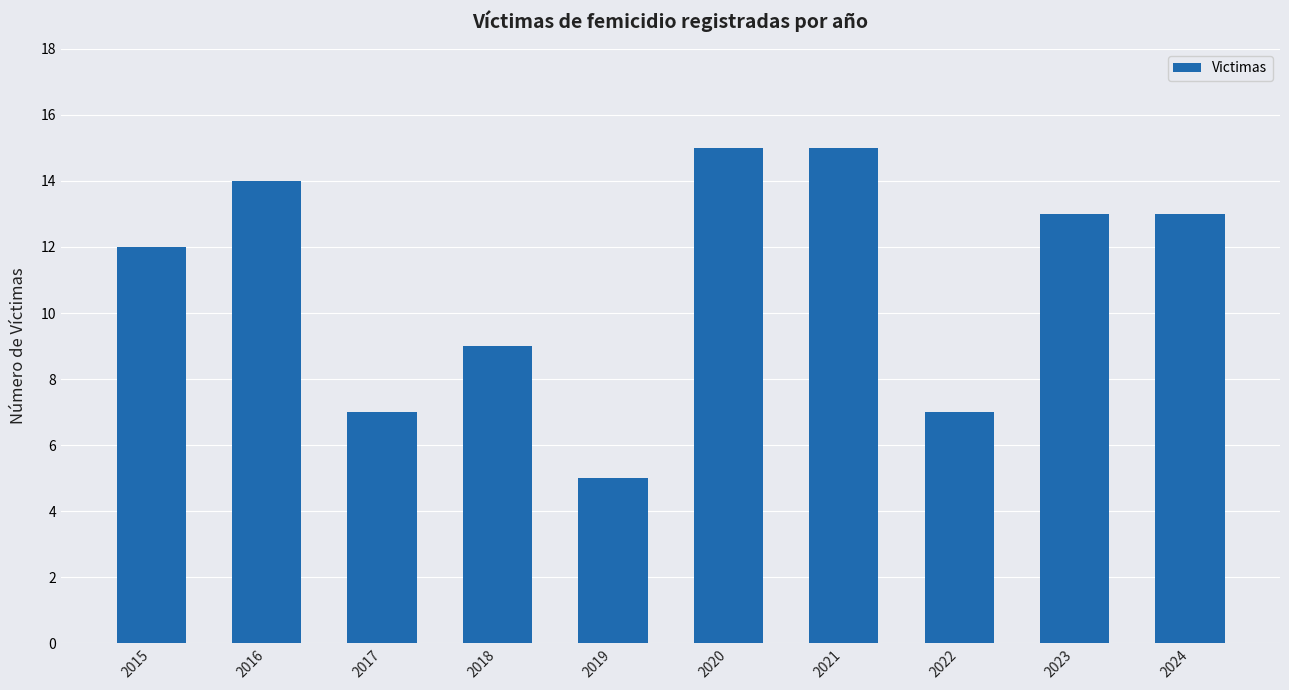

Where does the data first go above 13?

2016